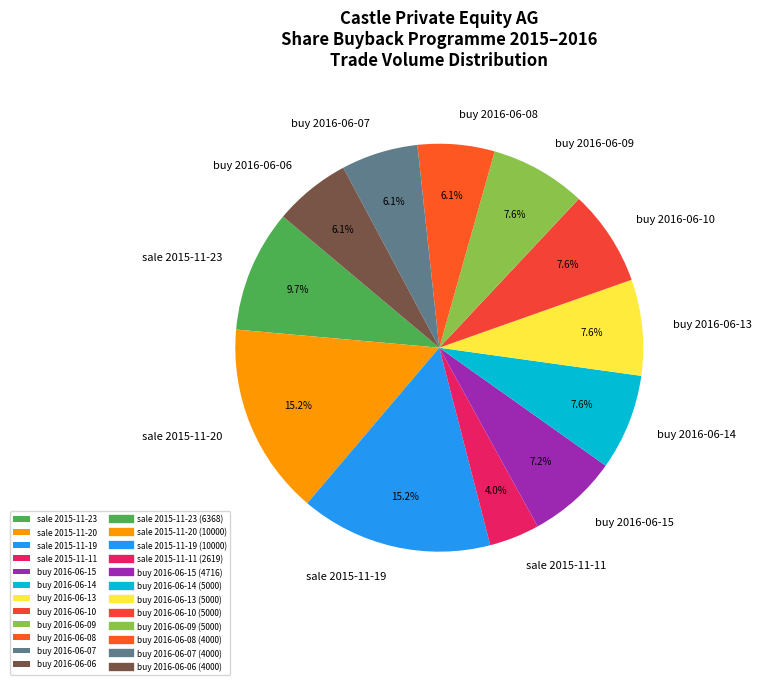

Is it true that sale 2015-11-23 is 10% of the pie?

True